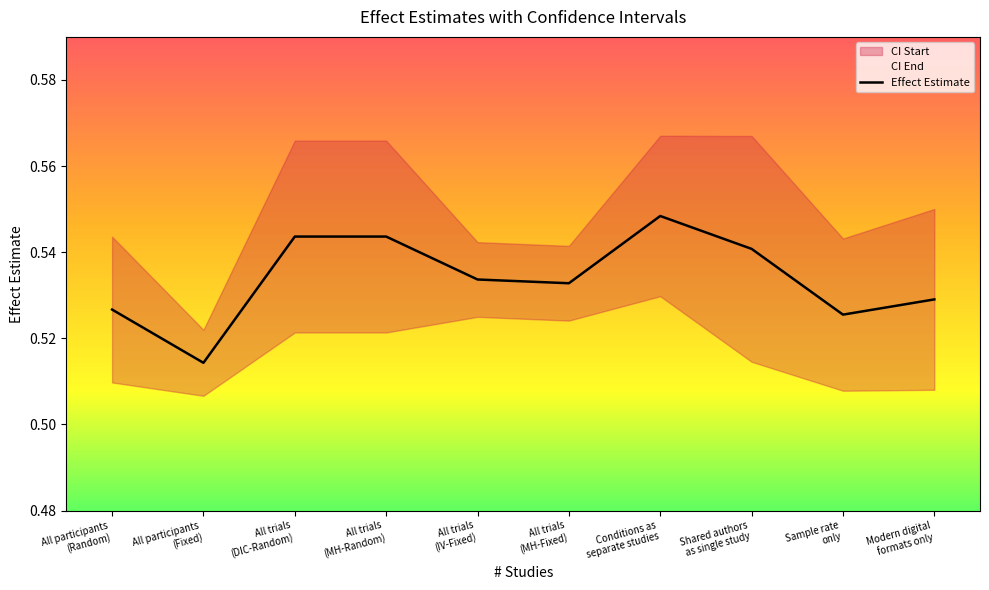

How many lines are shown in the chart?

1